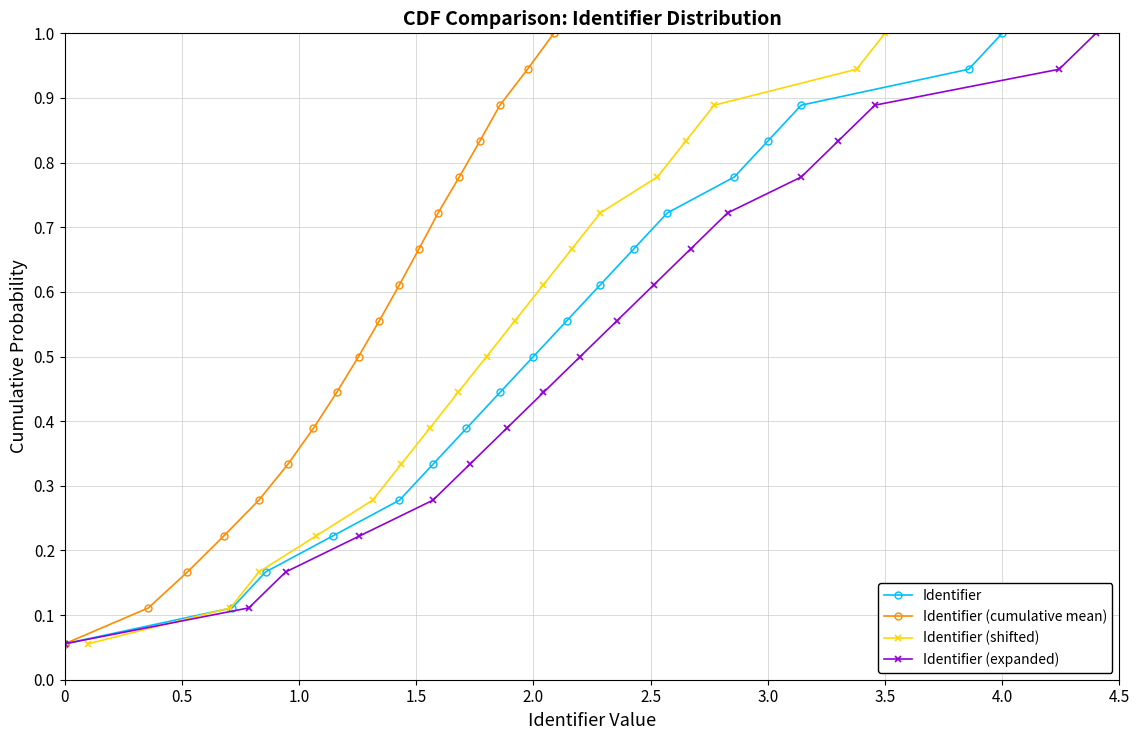

Which category has the highest value in the Identifier series?

4.0